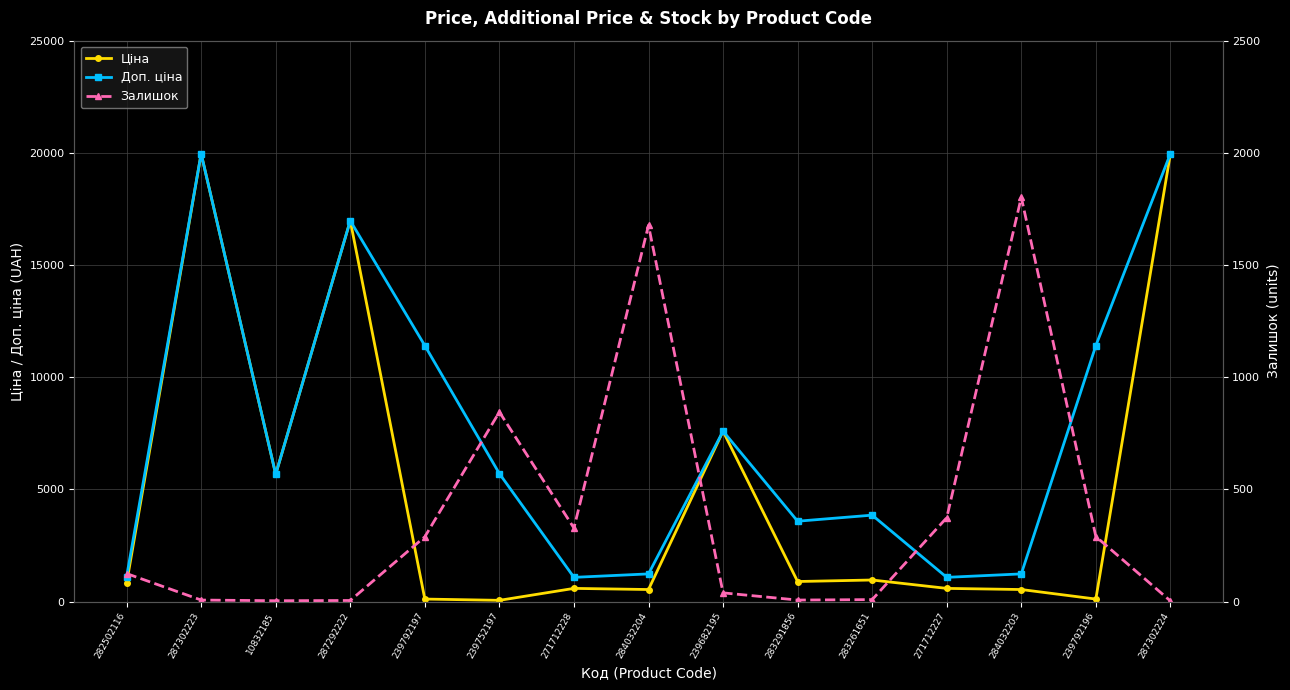

Where is Ціна nearest to the value 10010?

239682195